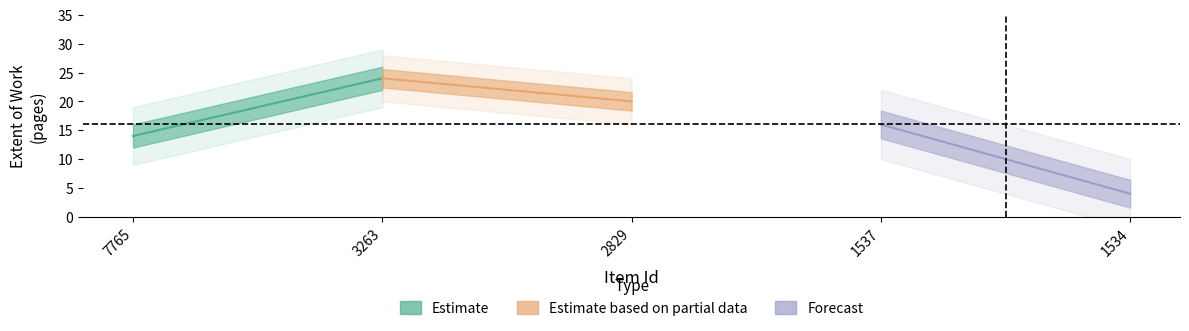

True or false: the data shows 16 at 1537.

True